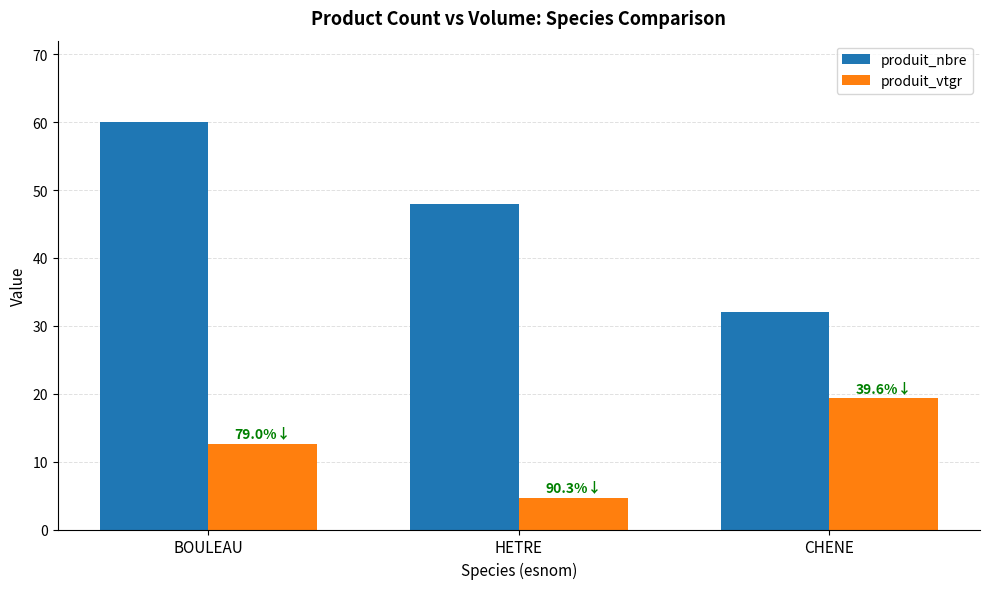

At how many categories does at least one series exceed 24?

3